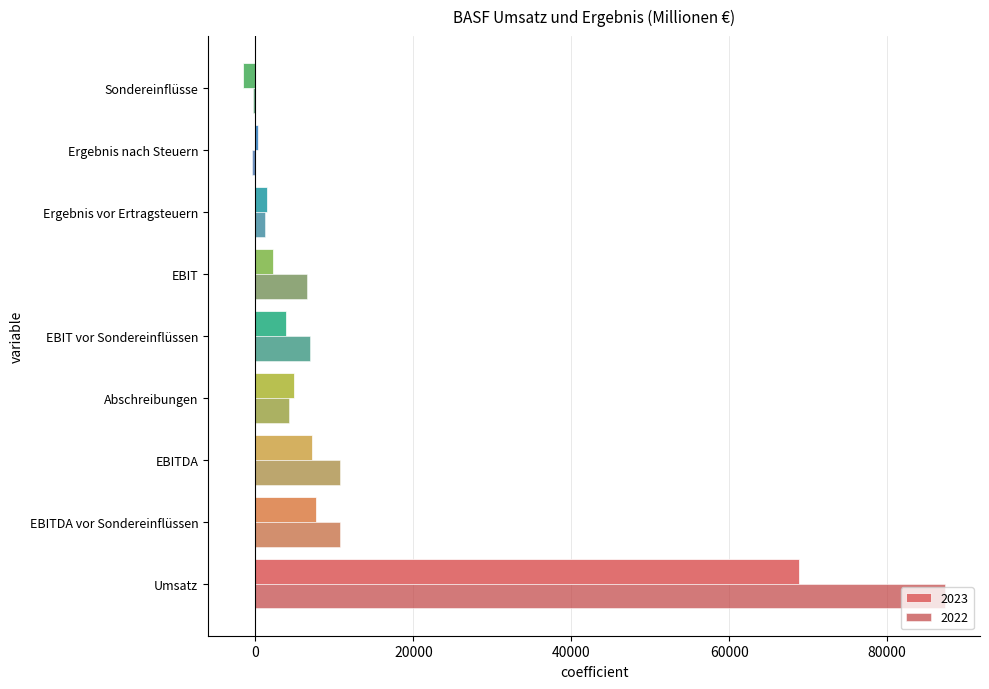

Is it true that 2022 equals 6878 at EBIT vor Sondereinflüssen?

True